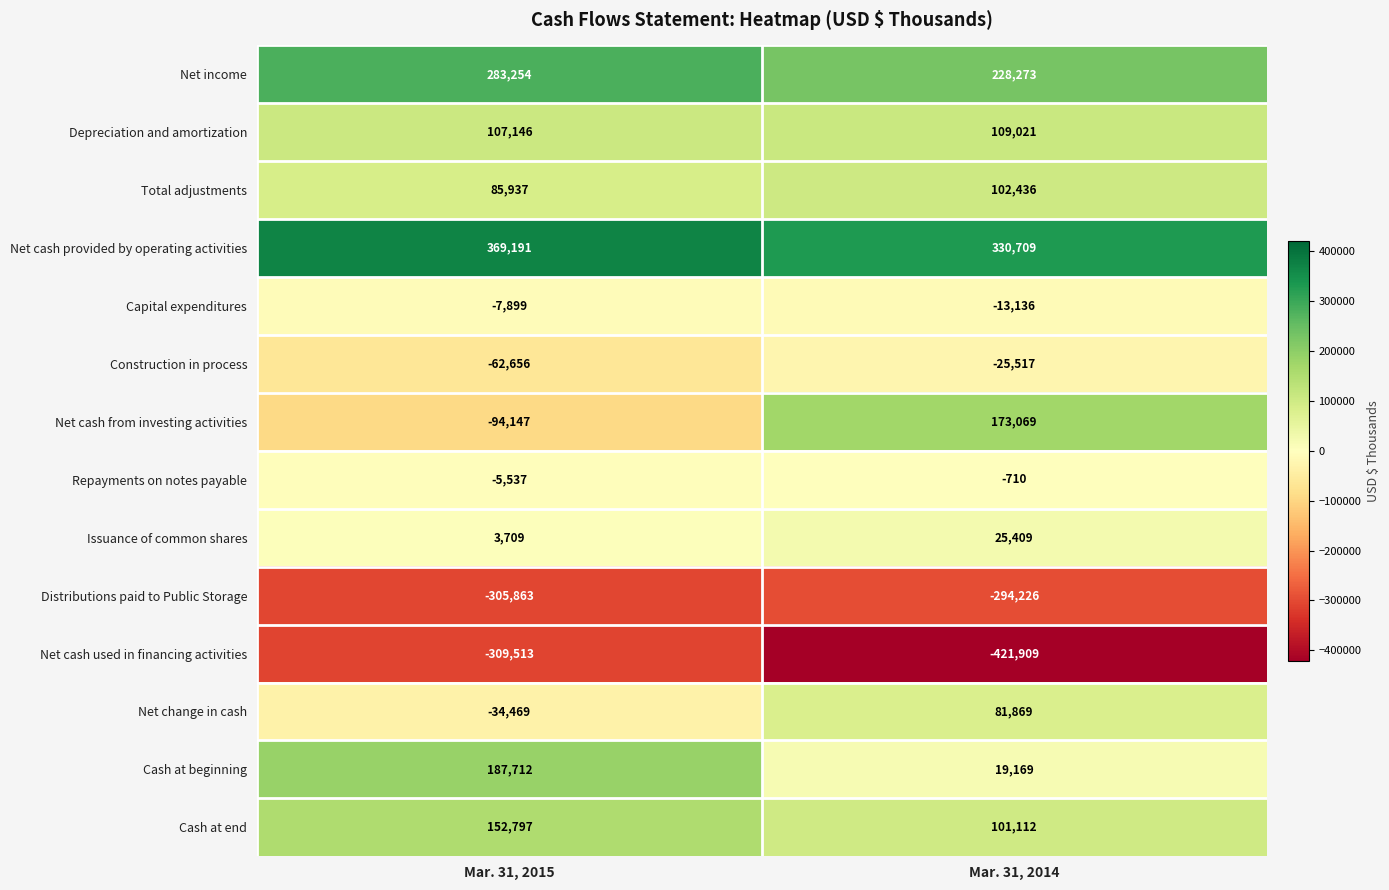

What is the maximum value for Depreciation and amortization?

109021